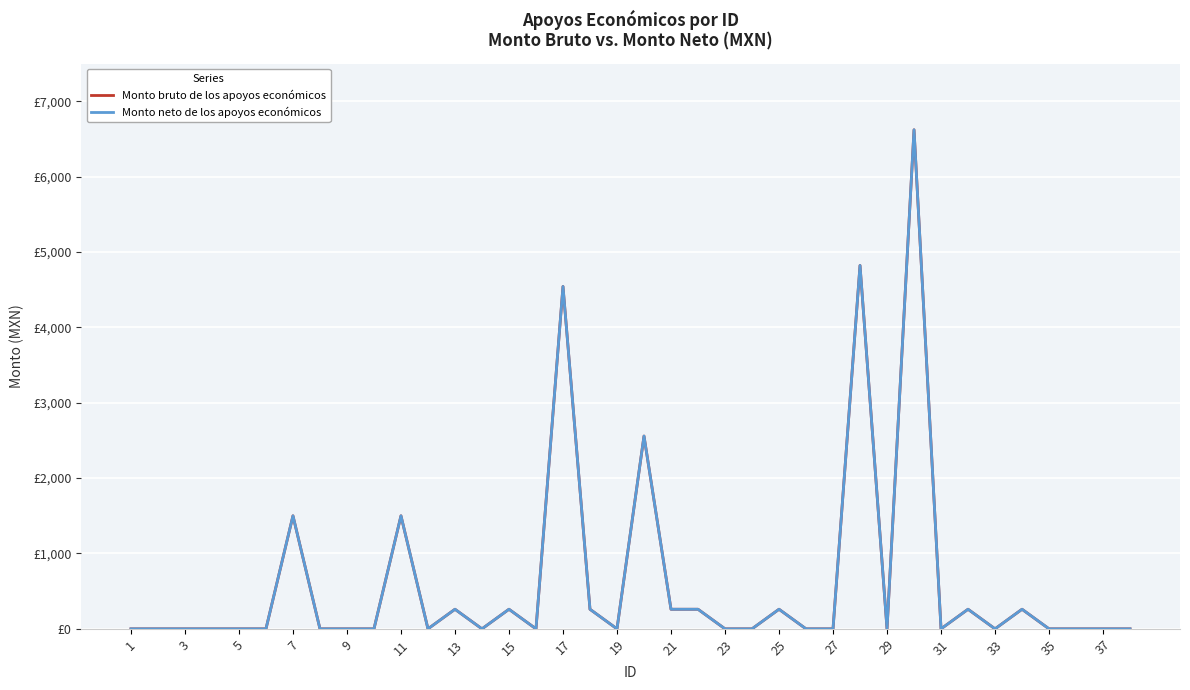

True or false: Monto bruto de los apoyos económicos and Monto neto de los apoyos económicos cross at least once.

False